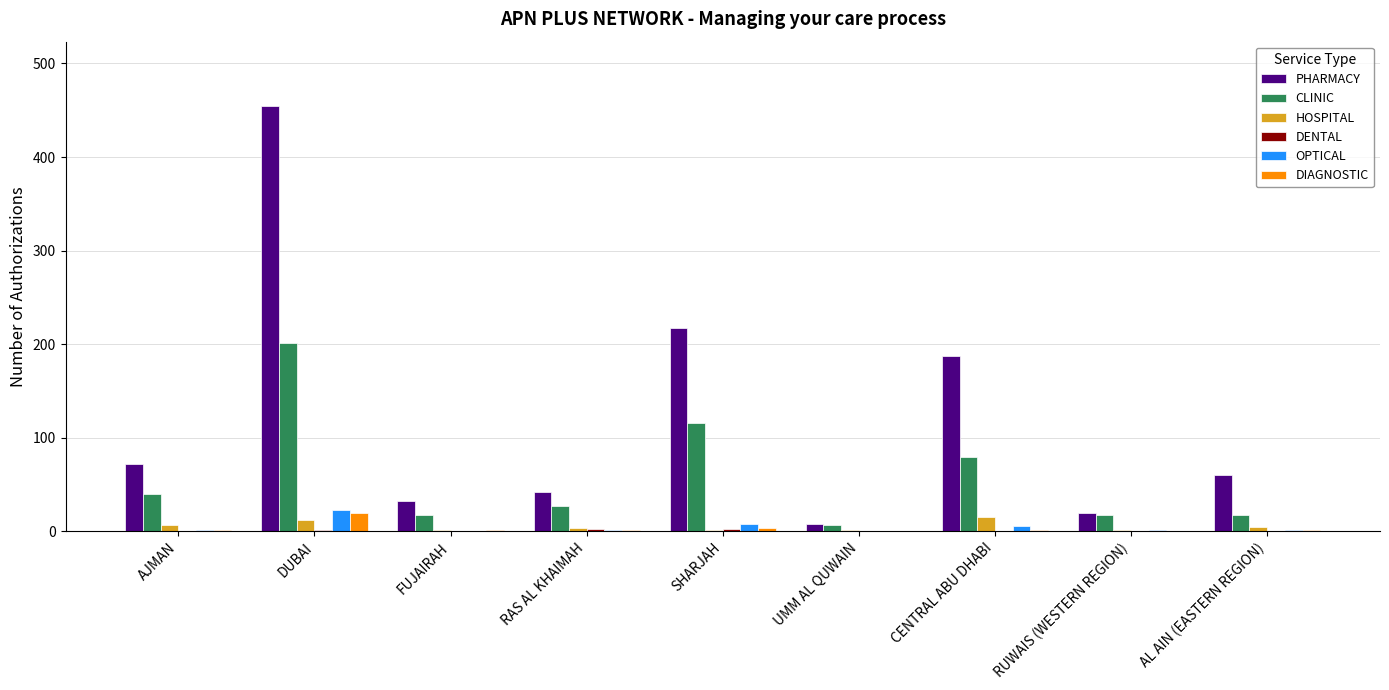

Which series changed the most between AJMAN and UMM AL QUWAIN?

PHARMACY